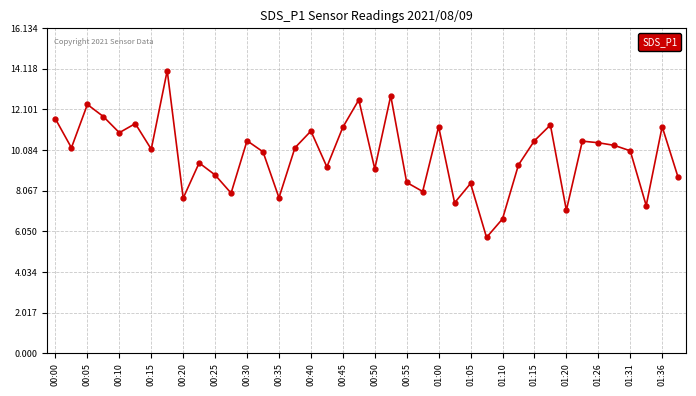

What is the sum of all values?

393.9